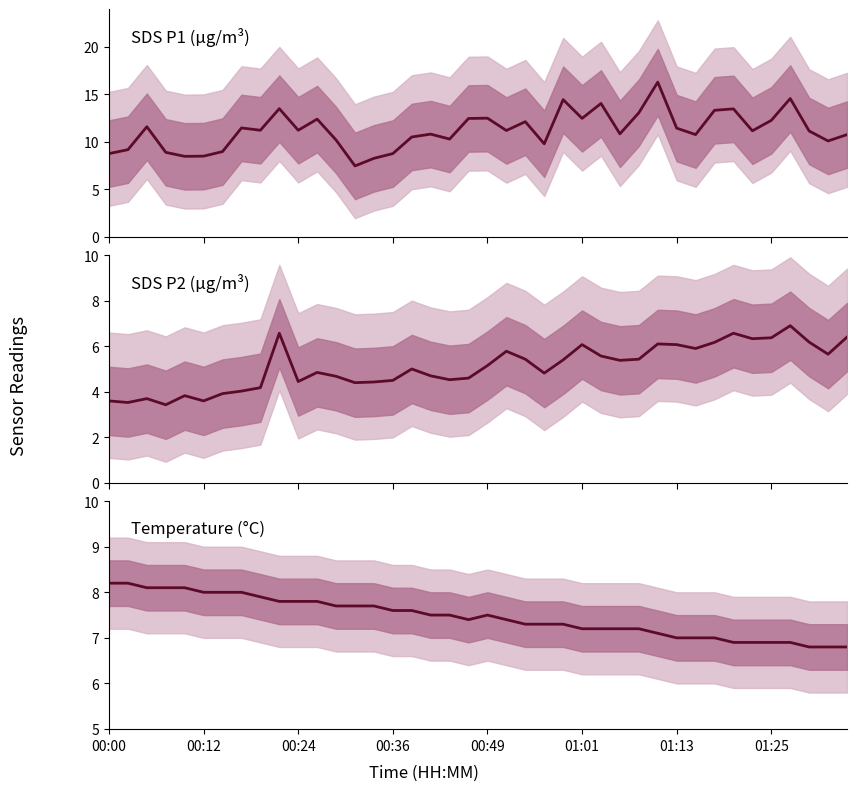

What position from the right is 00:36?

25